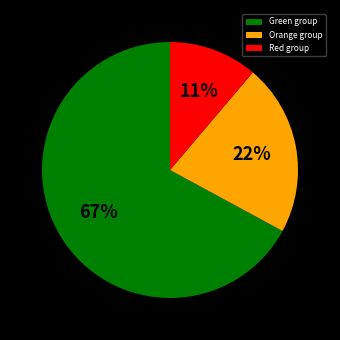

Is there a majority slice in this chart?

Yes